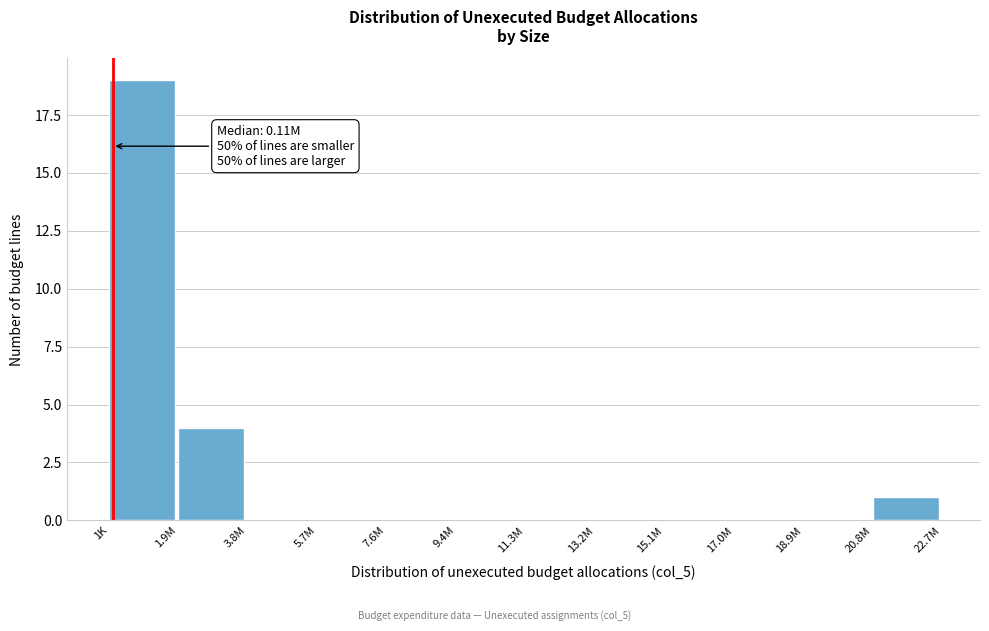

Reading left to right, what are all the values shown in this chart?

1K=19	1.9M=4	3.8M=0	5.7M=0	7.6M=0	9.4M=0	11.3M=0	13.2M=0	15.1M=0	17.0M=0	18.9M=0	20.8M=1